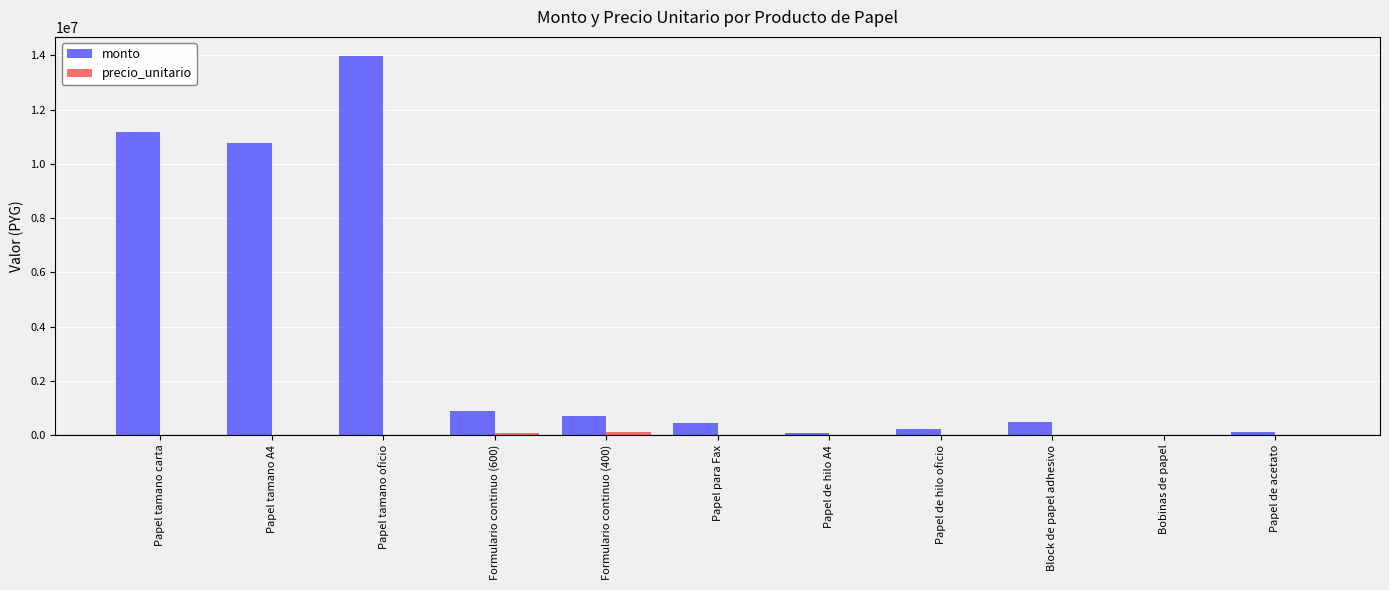

At which category is the sum across all series the highest?

Papel tamano oficio